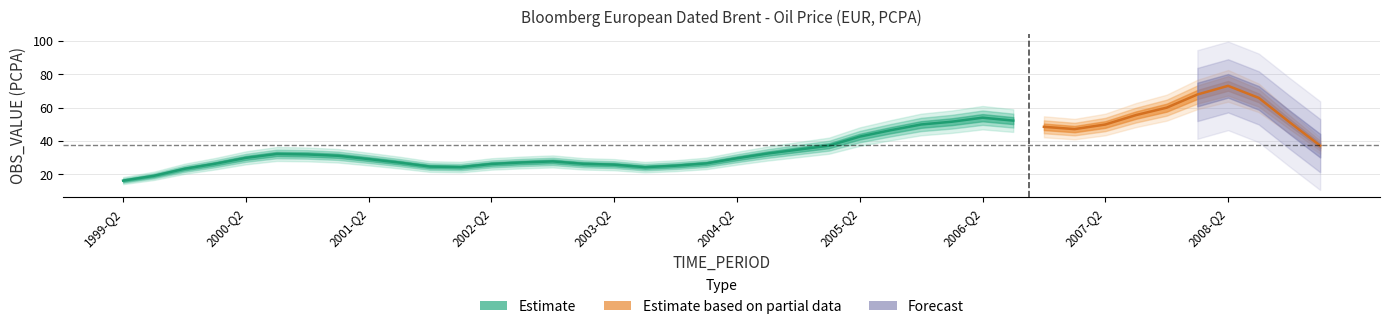

What position from the left is 2005-Q2?

25